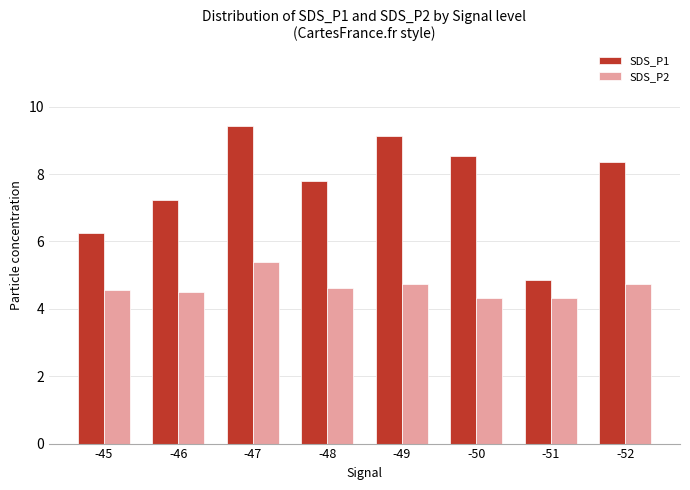

List the series in order of their overall mean, highest first.

SDS_P1, SDS_P2